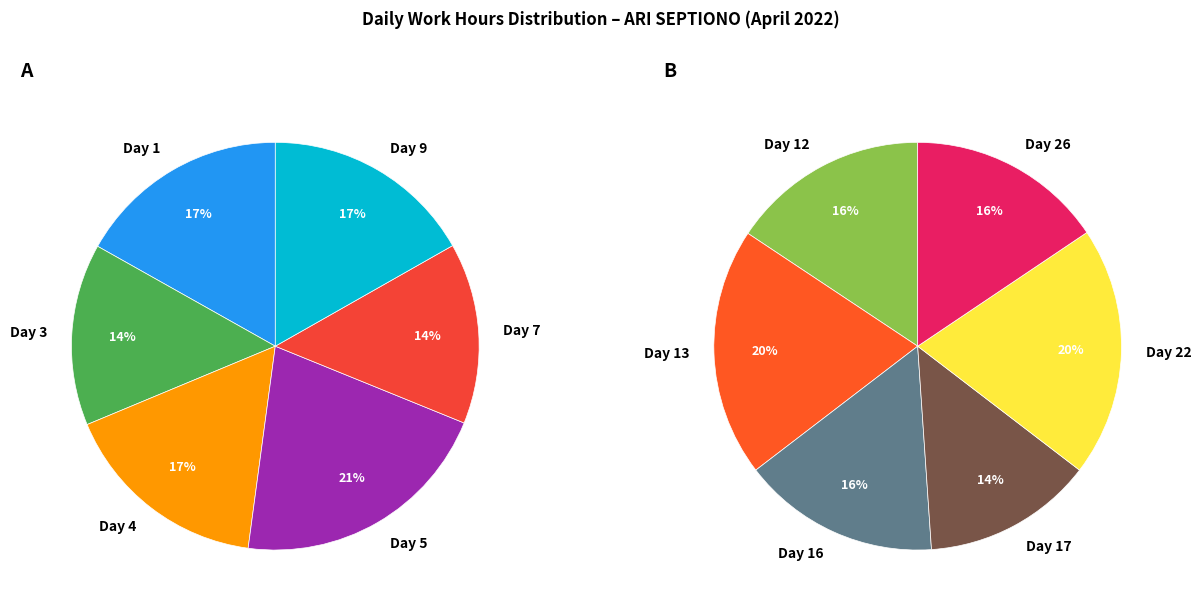

Does any single category account for the majority?

No